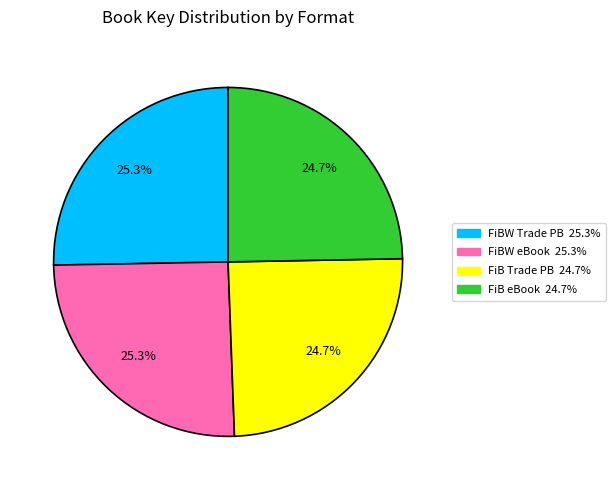

Does any single category account for the majority?

No